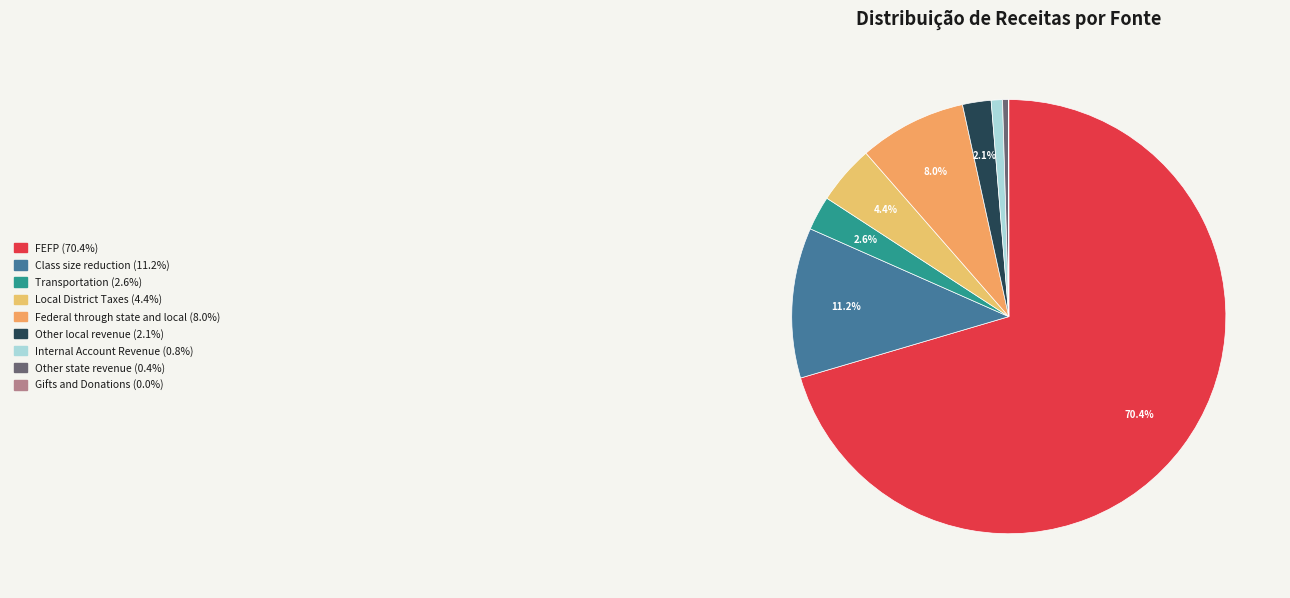

Is there a majority slice in this chart?

Yes